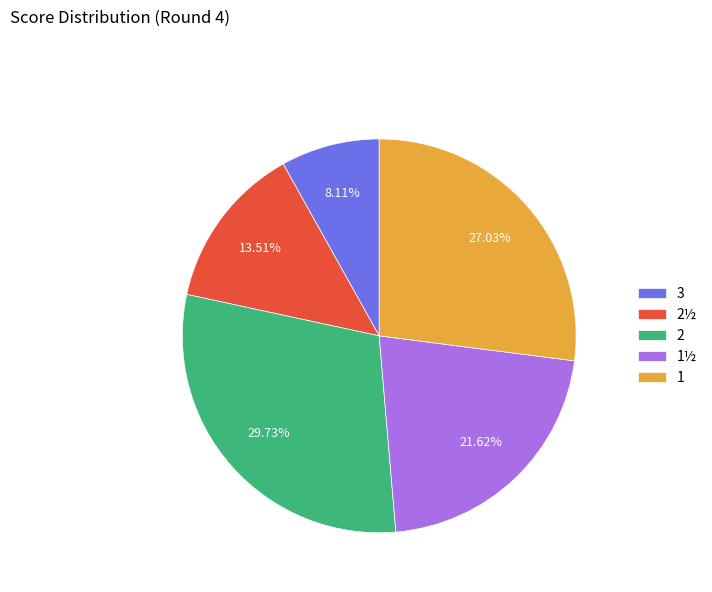

Is it true that 1½ is 10% of the pie?

False